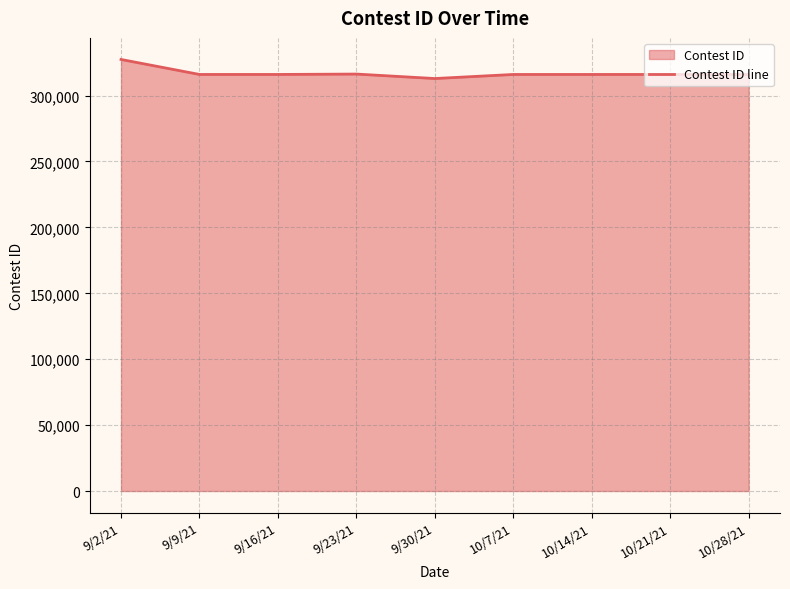

List the labels in order of value, largest first.

9/2/21, 9/23/21, 9/9/21, 9/16/21, 10/28/21, 10/21/21, 10/14/21, 10/7/21, 9/30/21